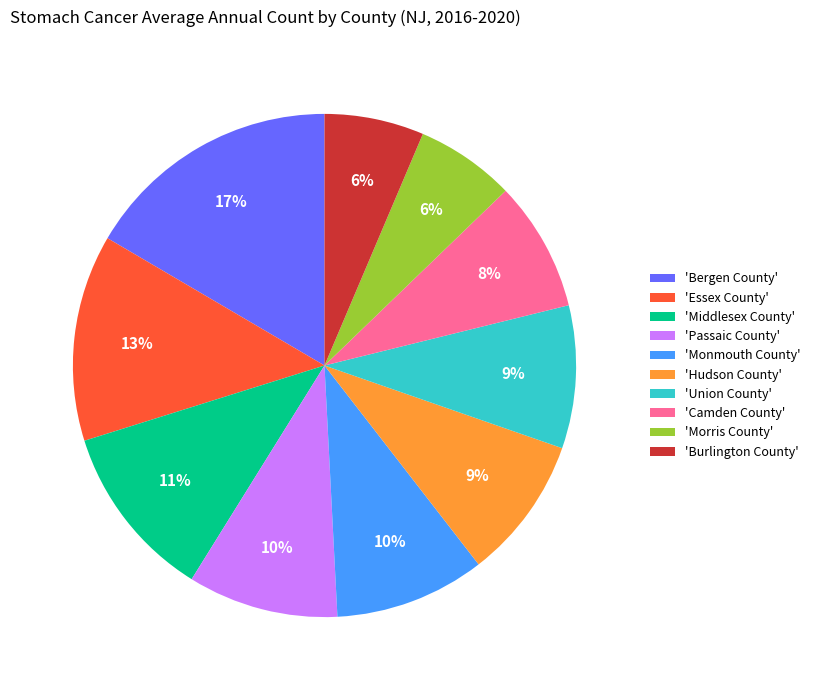

To the nearest percent, what is the average slice percentage?

10%